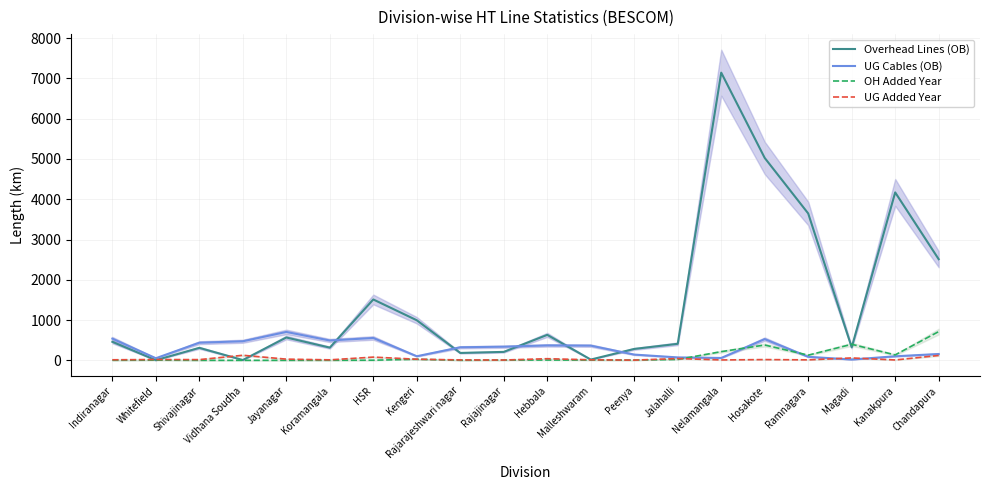

Is it true that UG Added Year equals 9.3 at Nelamangala?

True